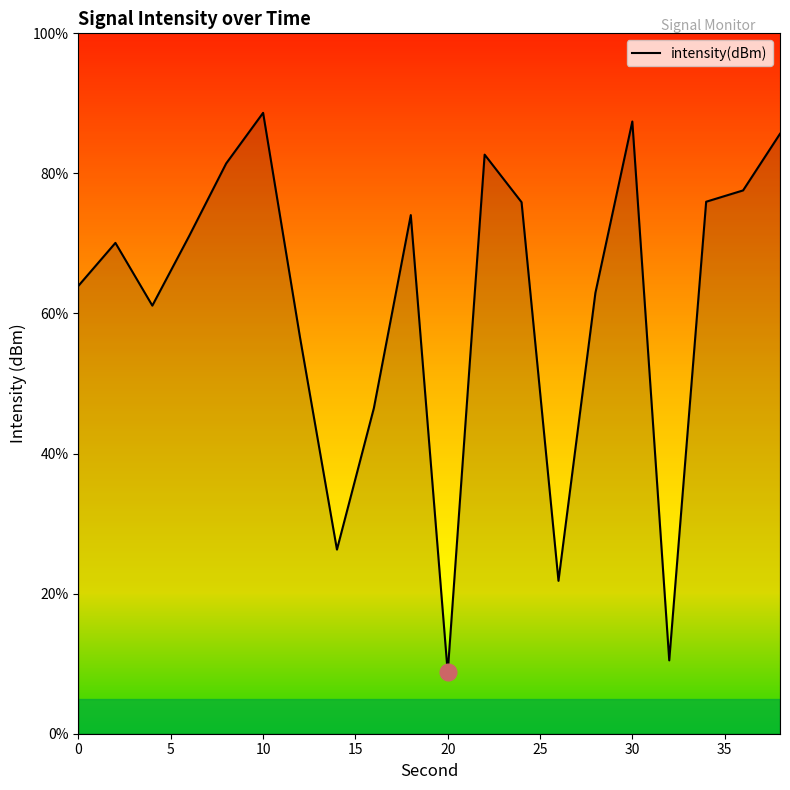

What is the minimum value shown in the chart?

8.7